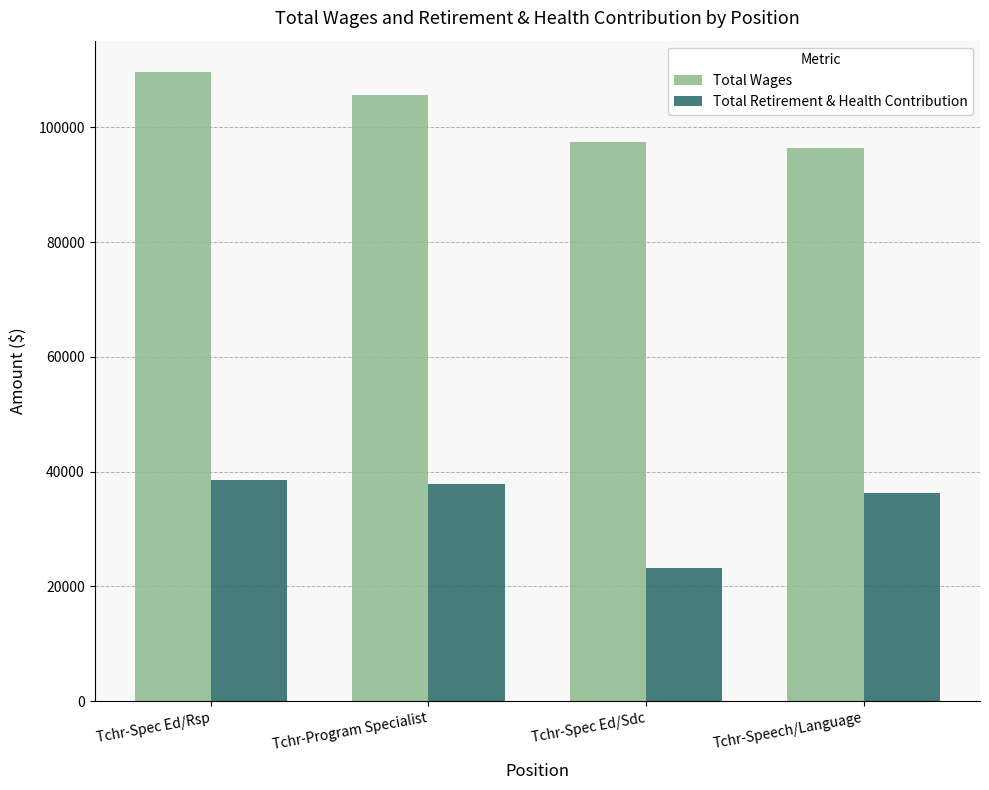

What is the highest value of the Total Wages series?

109615